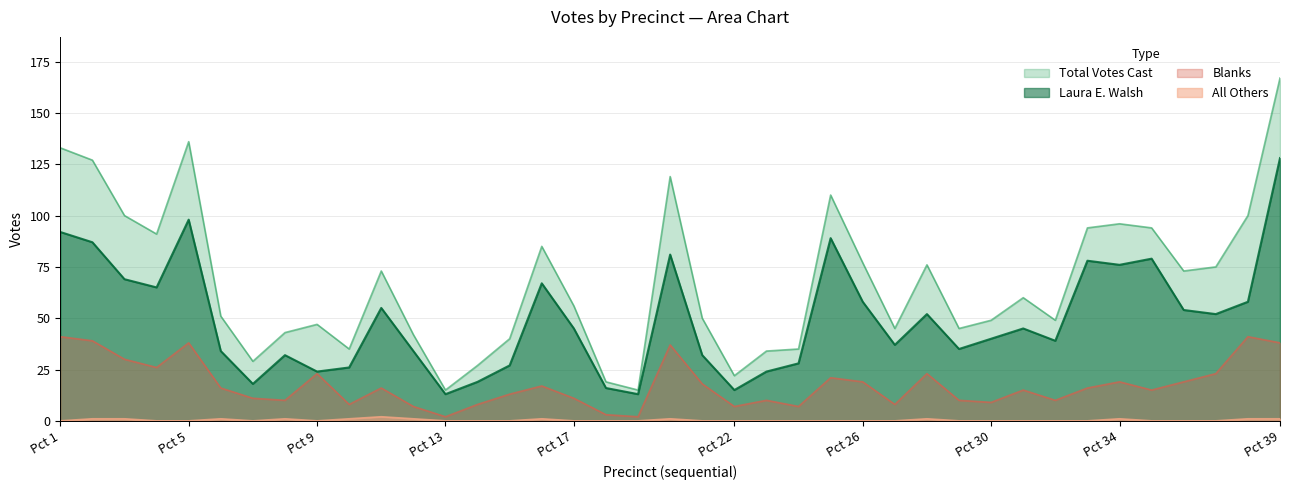

List the series in order of their peak value, lowest first.

All Others, Blanks, Laura E. Walsh, Total Votes Cast